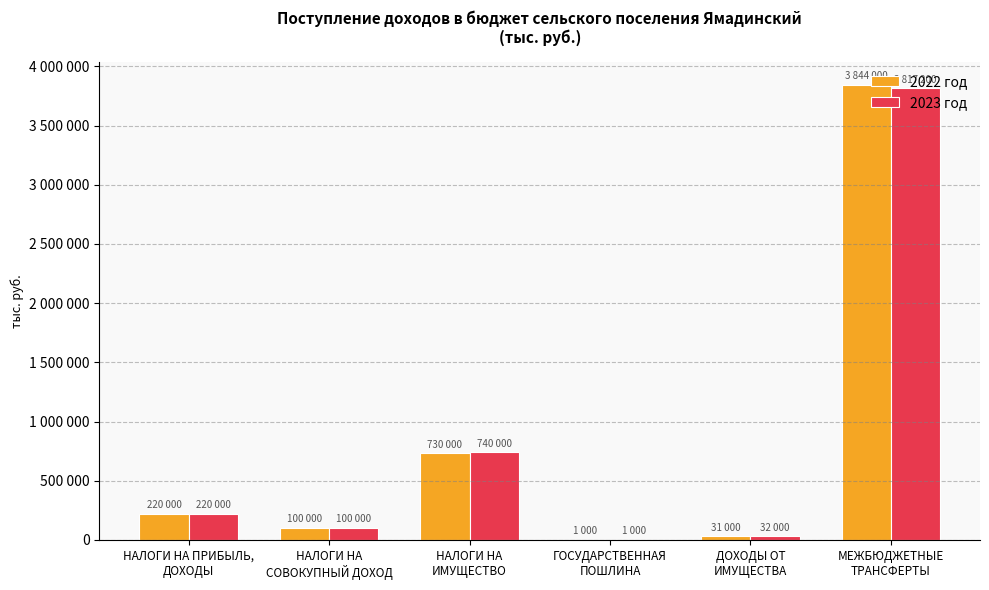

What is the label of the 5th bar from the left?

ДОХОДЫ ОТ
ИМУЩЕСТВА